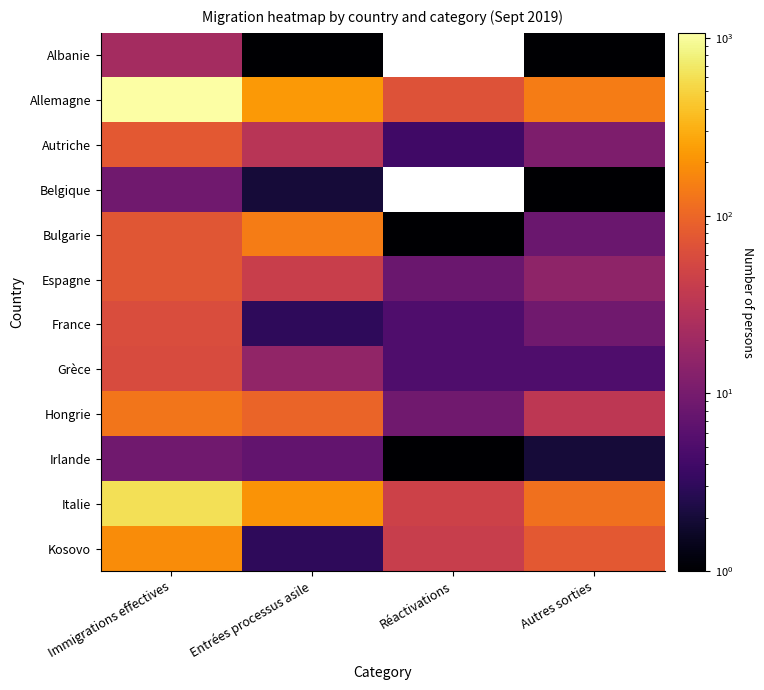

Which series has the largest total across all categories?

Allemagne